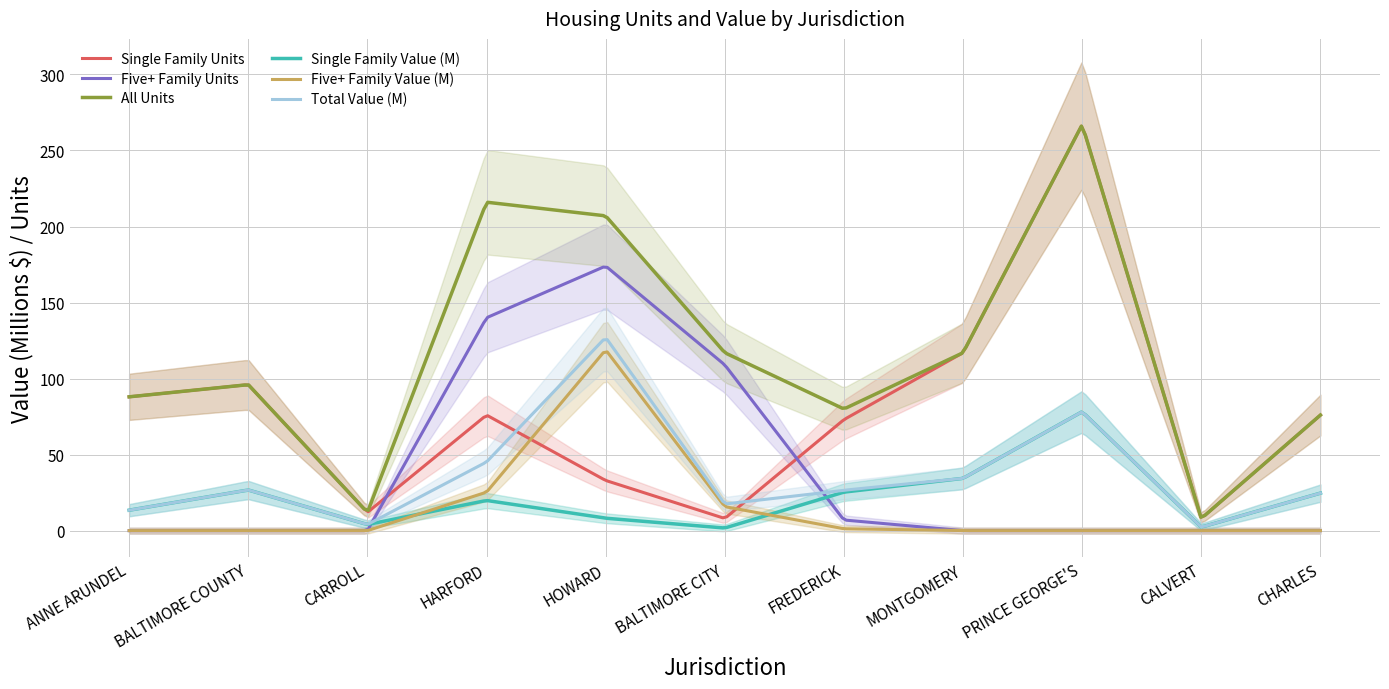

What is the difference between the second highest and second lowest values in the Five+ Family Value (M) series?

117.0